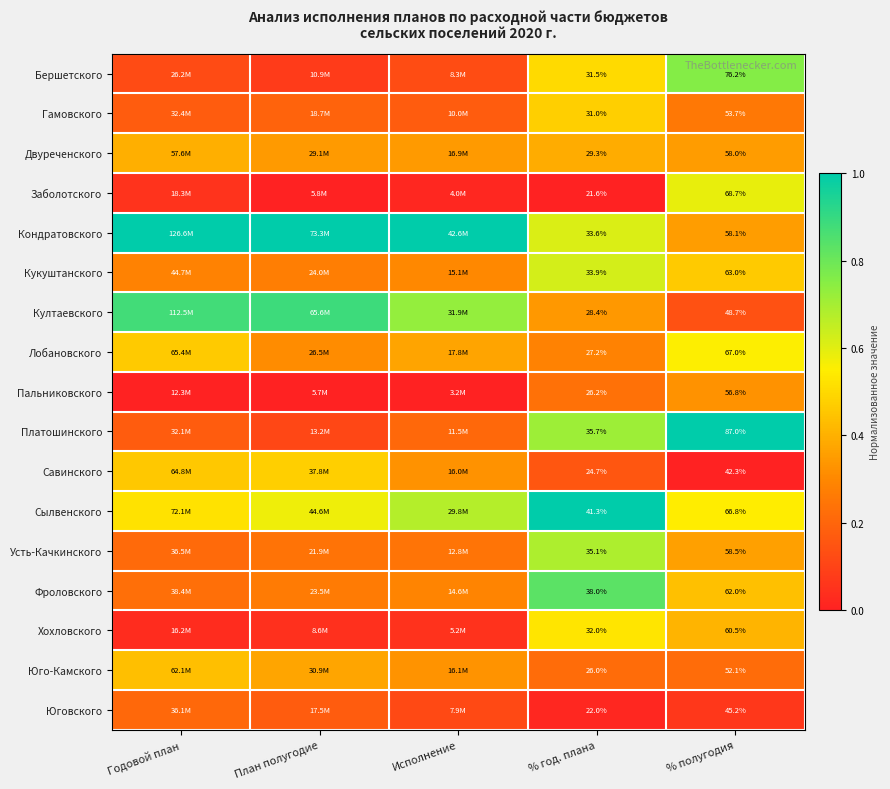

At % год. плана, list the series in order from largest to smallest.

Сылвенского, Фроловского, Платошинского, Усть-Качкинского, Кукуштанского, Кондратовского, Хохловского, Бершетского, Гамовского, Двуреченского, Култаевского, Лобановского, Пальниковского, Юго-Камского, Савинского, Юговского, Заболотского